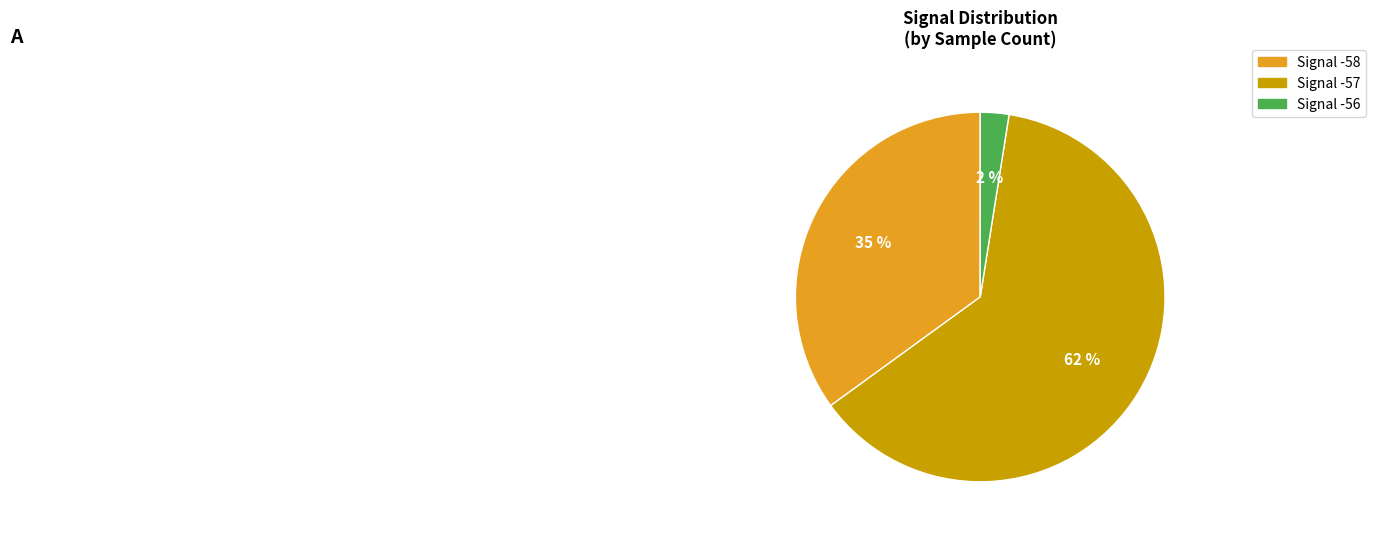

To the nearest percent, what is the average slice percentage?

33%